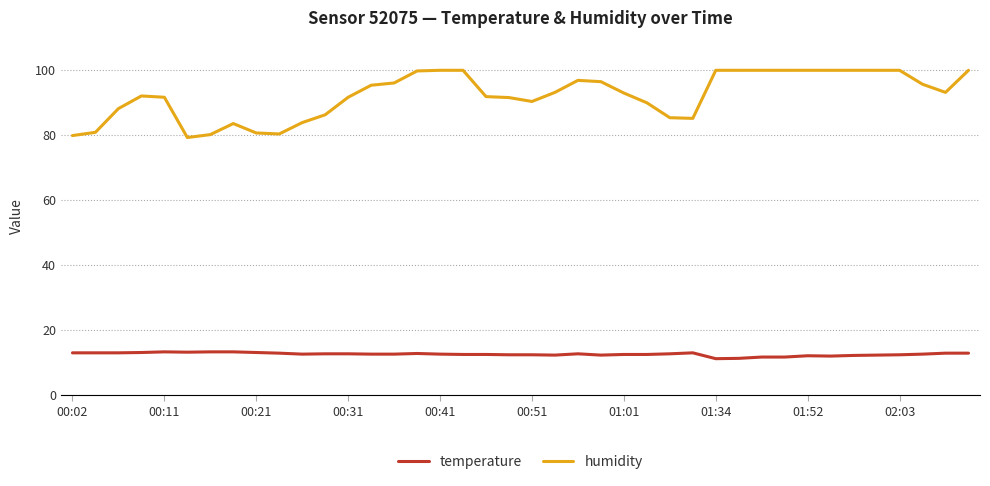

Rank the series by their maximum value, from lowest to highest.

temperature, humidity